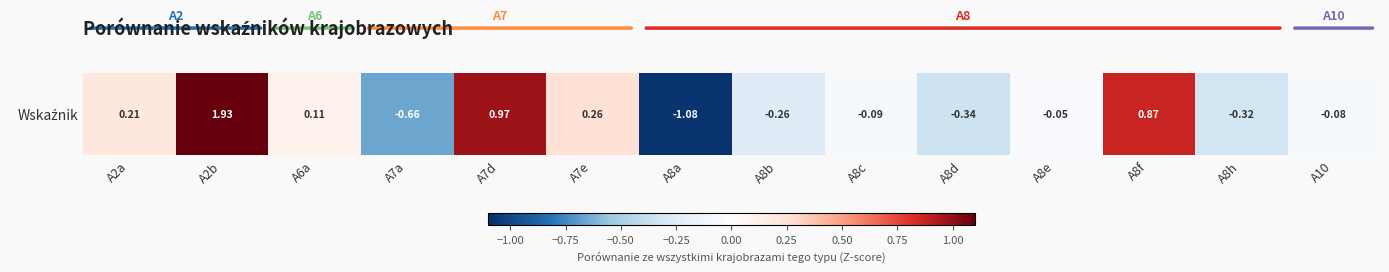

Reading left to right, transcribe all the data shown in this chart.

A2a=0.2	A2b=1.9	A6a=0.1	A7a=-0.7	A7d=1.0	A7e=0.3	A8a=-1.1	A8b=-0.3	A8c=-0.1	A8d=-0.3	A8e=-0.1	A8f=0.9	A8h=-0.3	A10=-0.1